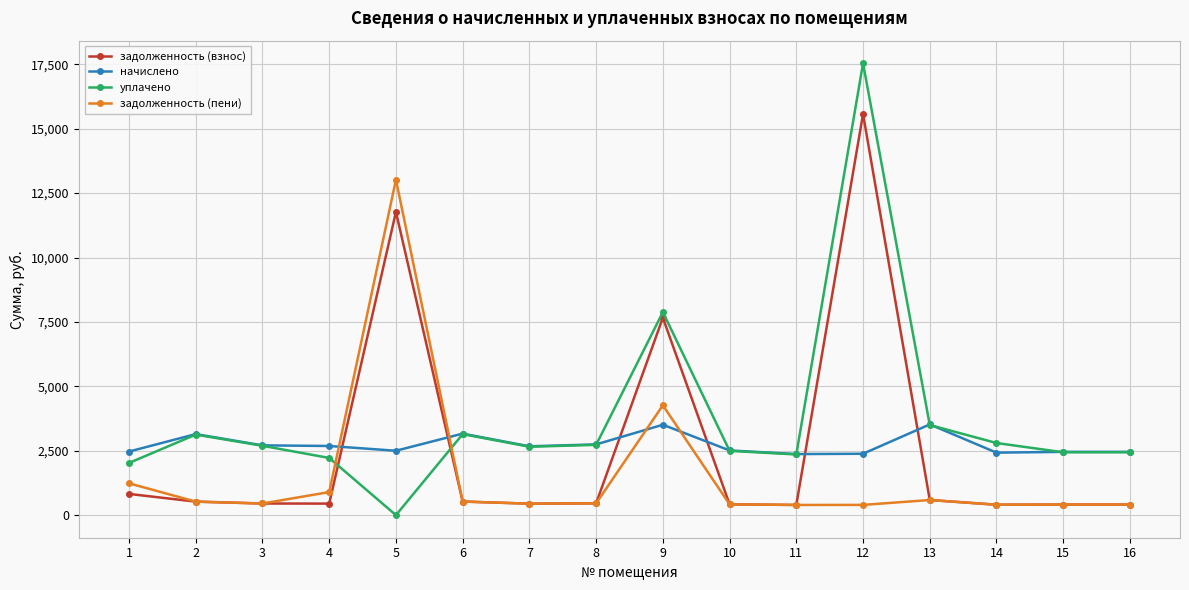

At which label does задолженность (взнос) reach its peak?

12